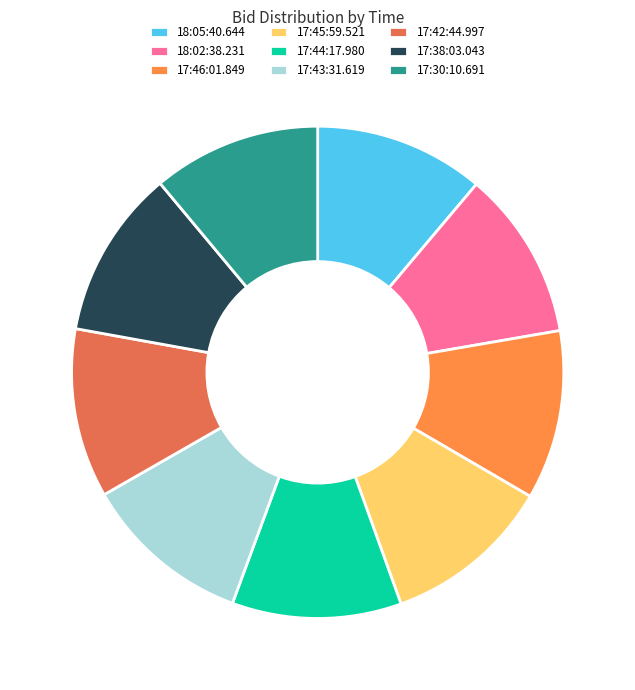

True or false: 18:02:38.231 accounts for 11% of the total.

True